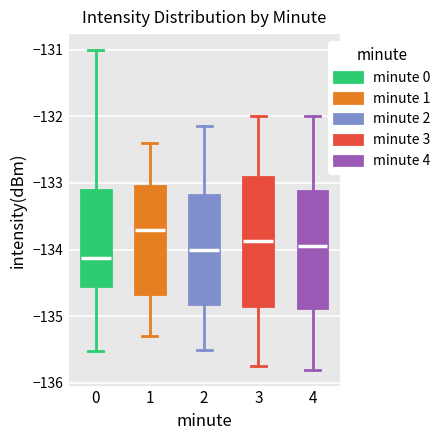

Reading left to right, transcribe this box plot: for each box, give where its median line is, the range the box spans, and where its two whiskers end, as read against the y-axis. The values are not printed on the chart, so give them approximately, as read against the axis.

0: median -134.1, box -134.5 to -133.1, whiskers -135.5 to -131.0
1: median -133.7, box -134.7 to -133.1, whiskers -135.3 to -132.4
2: median -134.0, box -134.8 to -133.2, whiskers -135.5 to -132.1
3: median -133.9, box -134.8 to -132.9, whiskers -135.7 to -132.0
4: median -133.9, box -134.9 to -133.1, whiskers -135.8 to -132.0